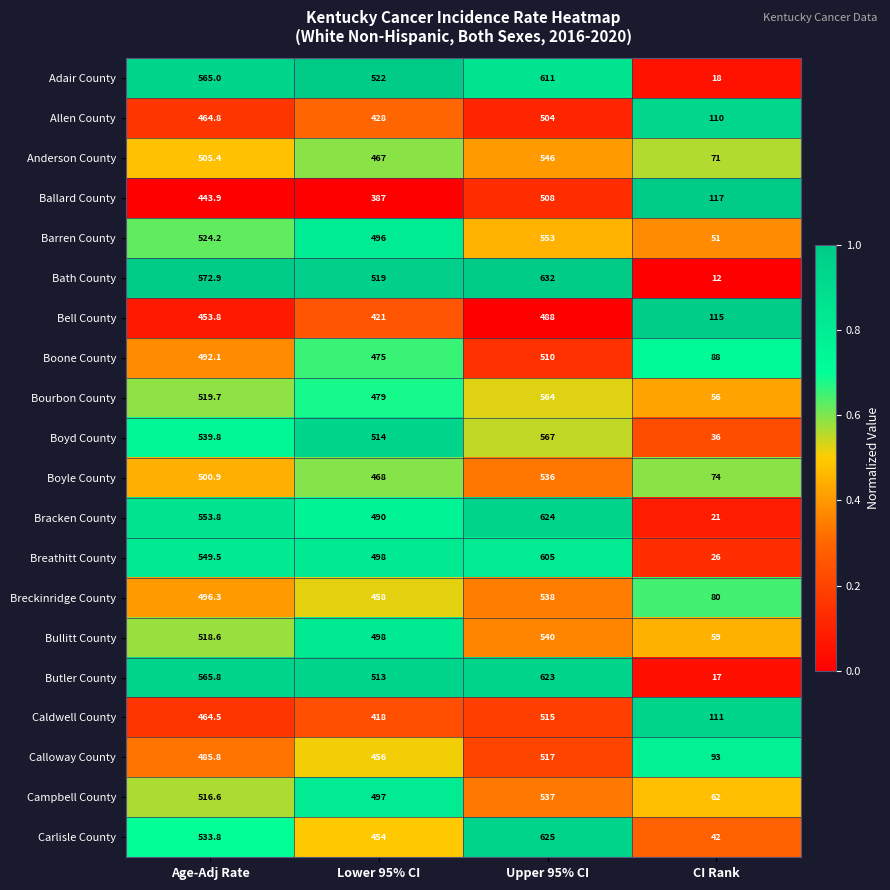

Which series has the largest total across all categories?

Bath County